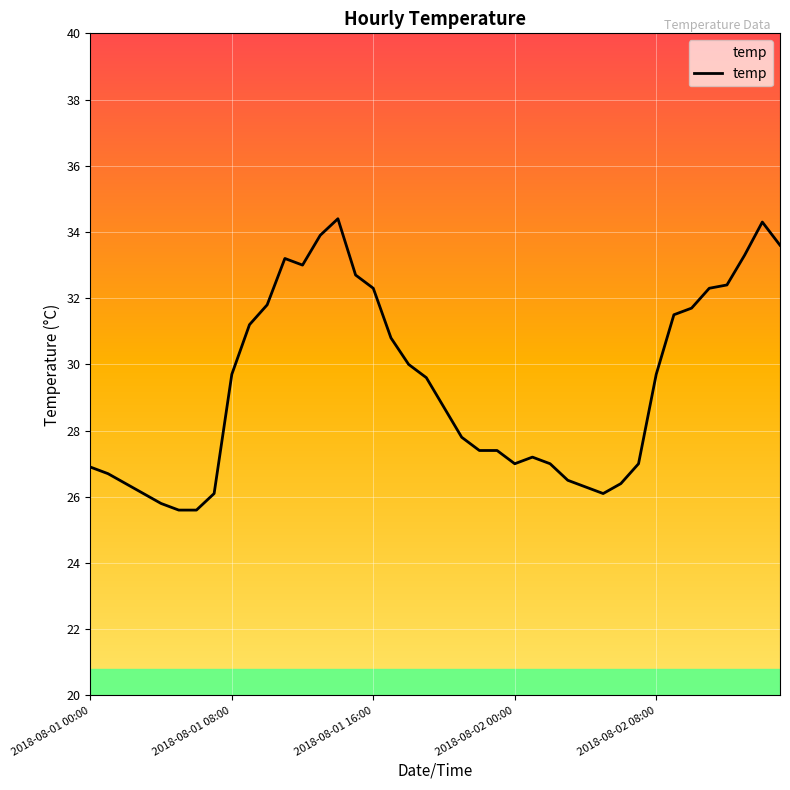

Does the chart display data point markers on the line(s)?

No